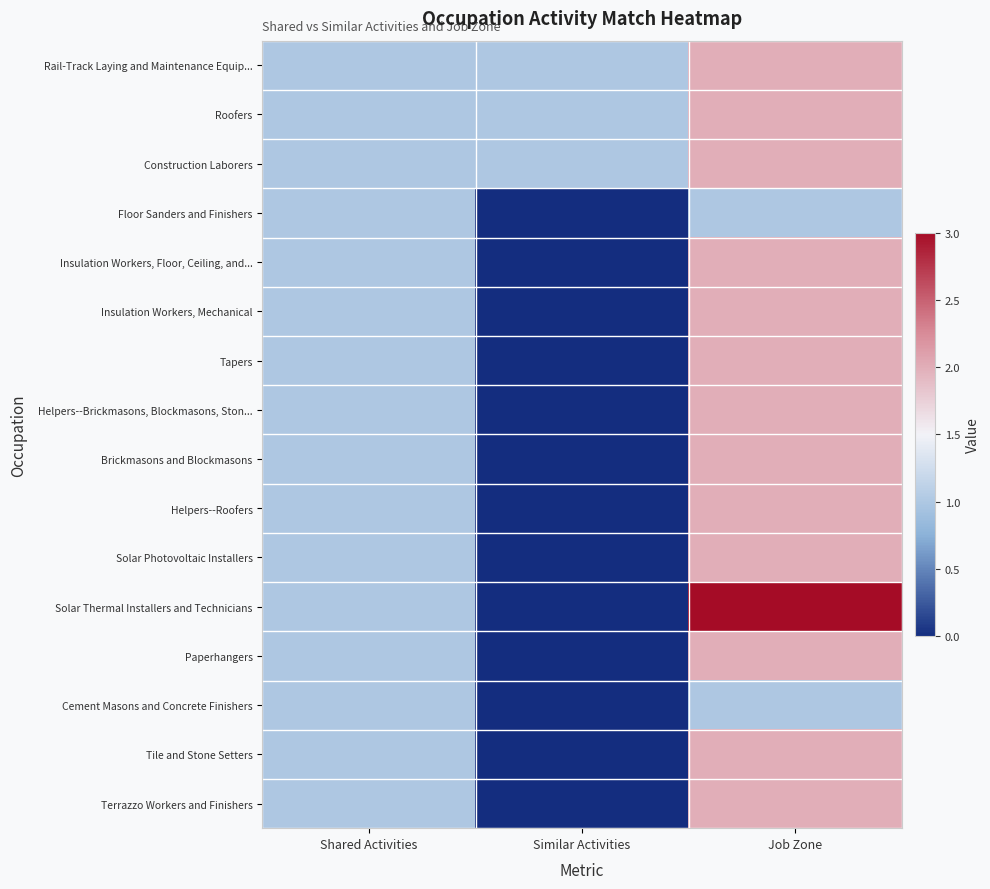

At how many categories does at least one series exceed 0?

3